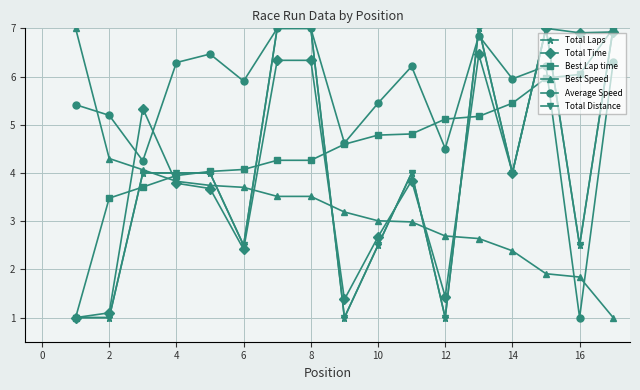

Which series has the widest spread of values?

Total Laps